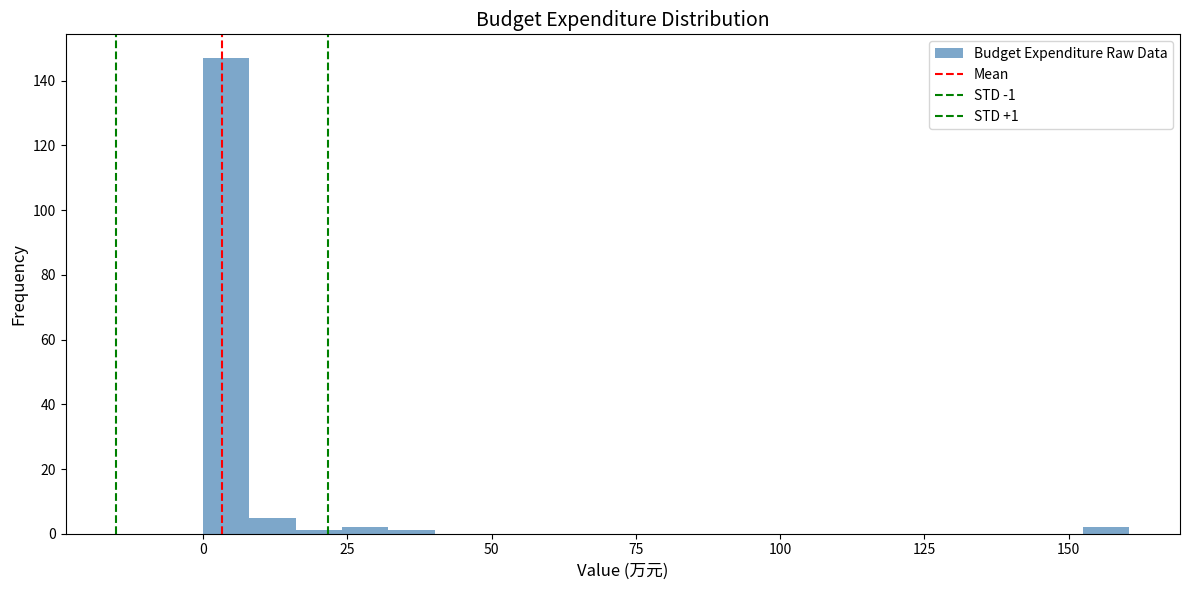

Around what value on the x-axis is the tallest bar? Give the approximate position of its centre, as read against the axis.

5